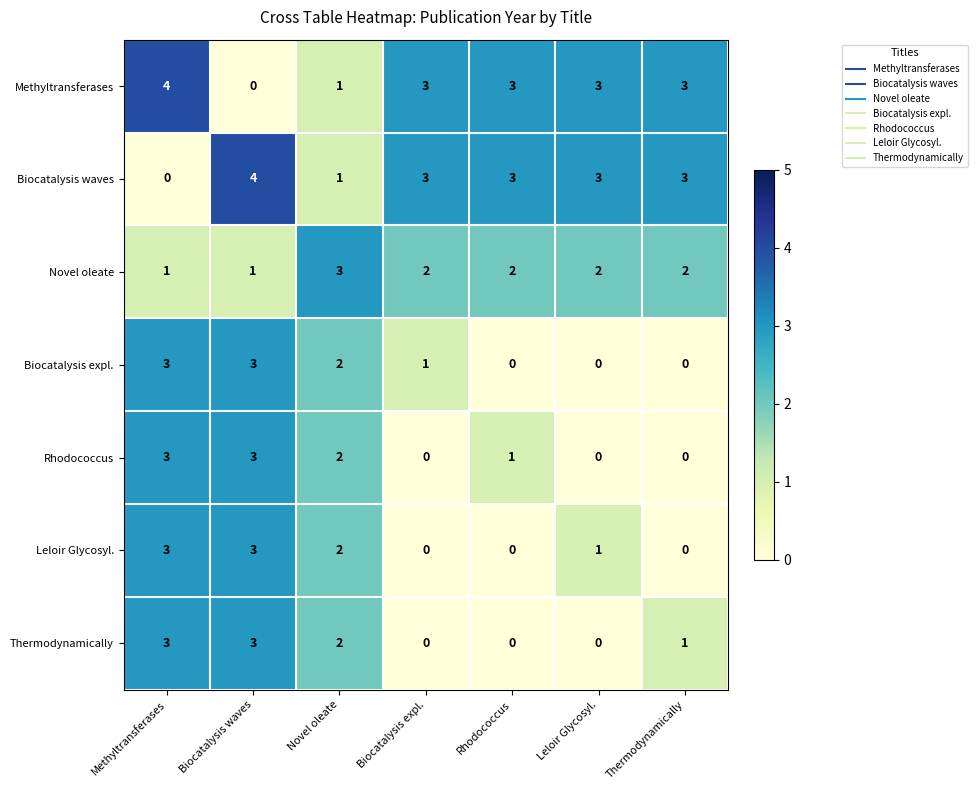

What is the difference between the second highest and minimum values in the Biocatalysis expl. series?

3